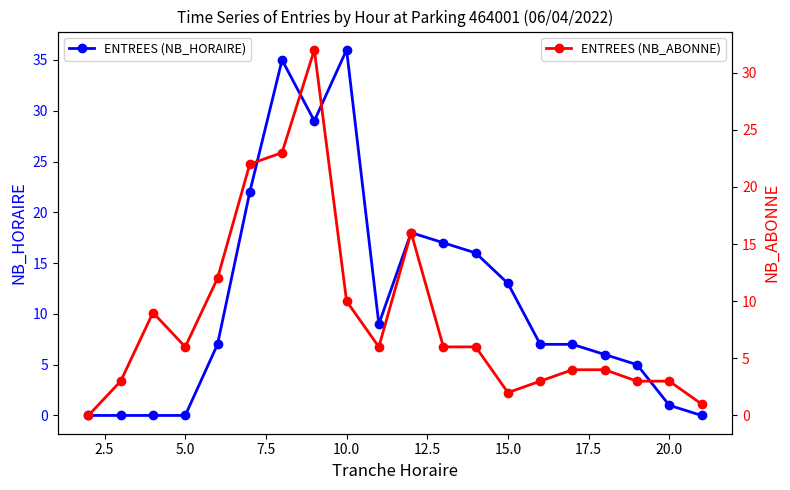

Which category has the highest value in the ENTREES (NB_HORAIRE) series?

10.0